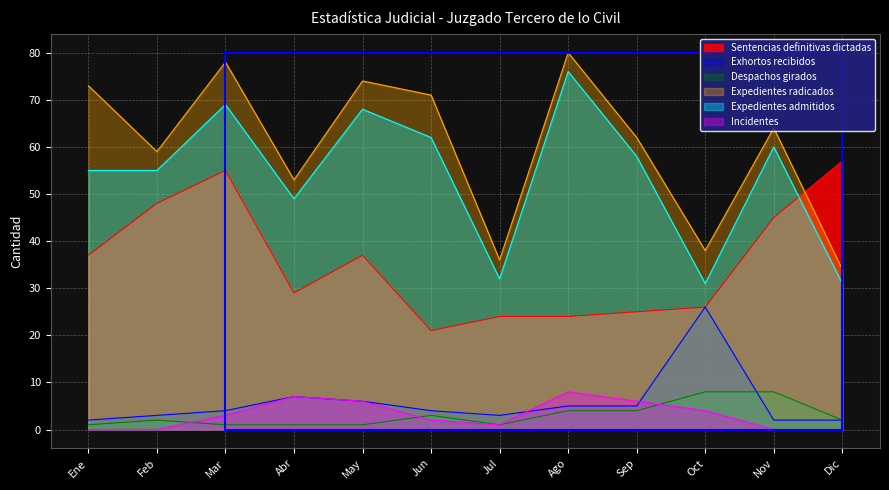

What is the greatest value displayed?

80